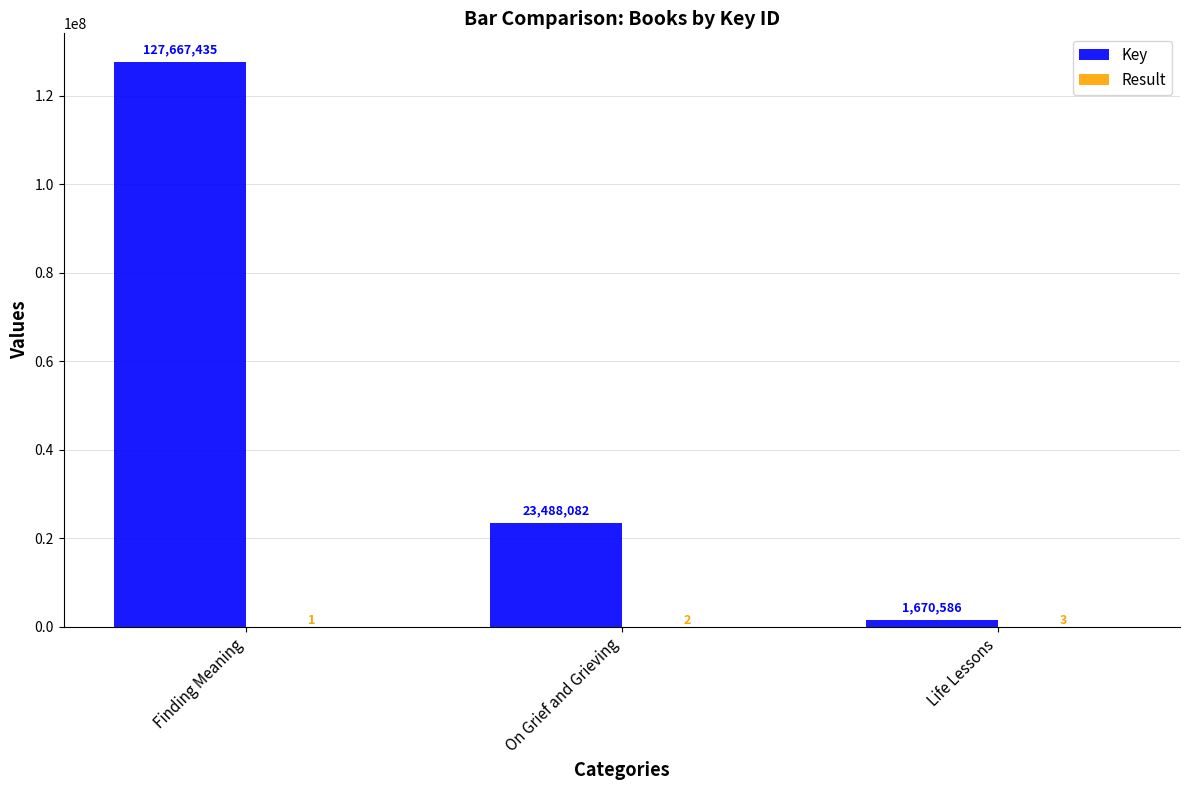

The value of Key at On Grief and Grieving is 23488082. True or false?

True